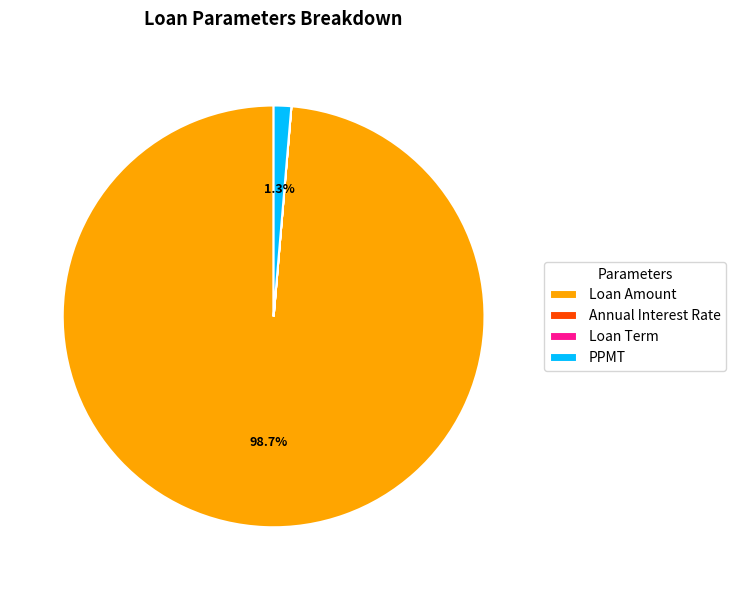

To the nearest percent, what is the difference between the largest and smallest slice percentages?

99%